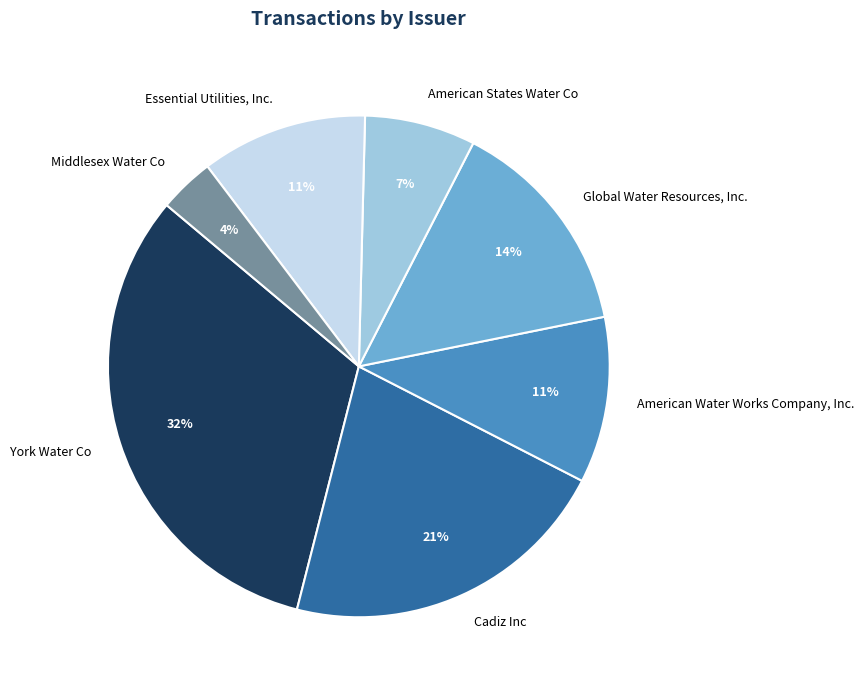

Is it true that Essential Utilities, Inc. is 25% of the pie?

False